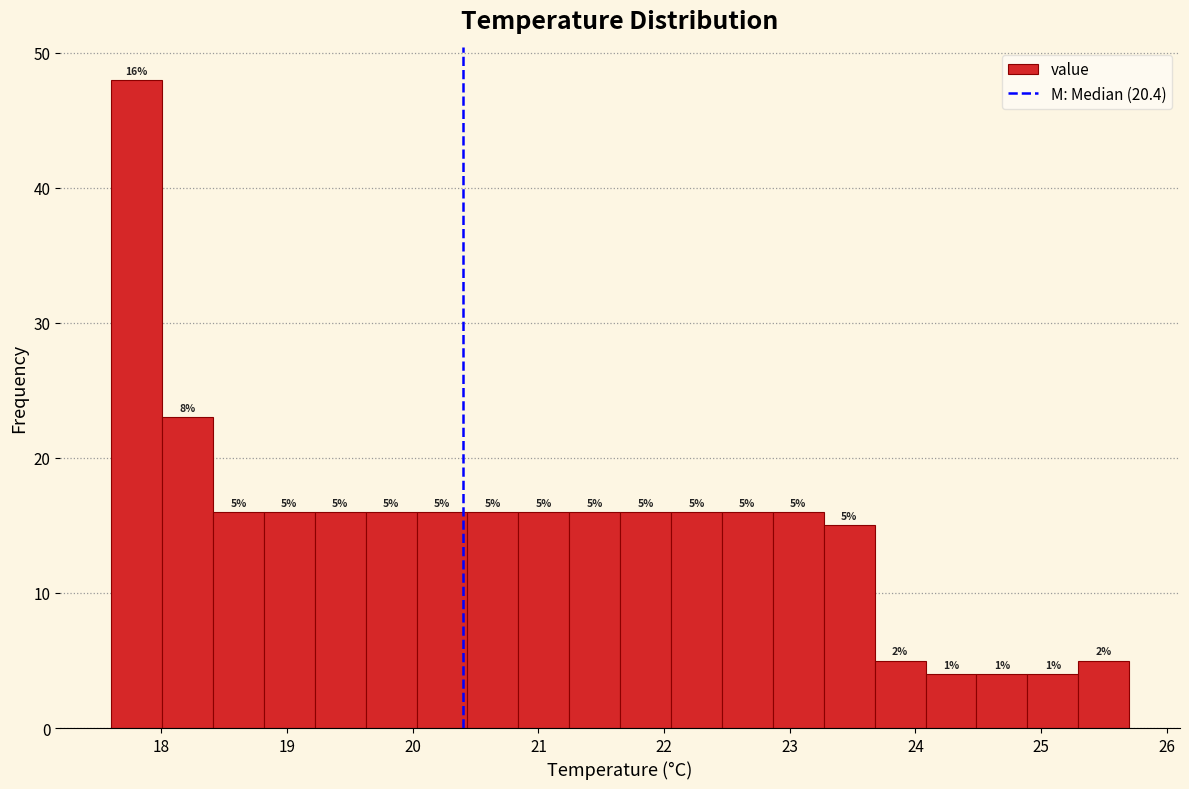

Over which range of the x-axis is the bar tallest?

17.6 to 18.0